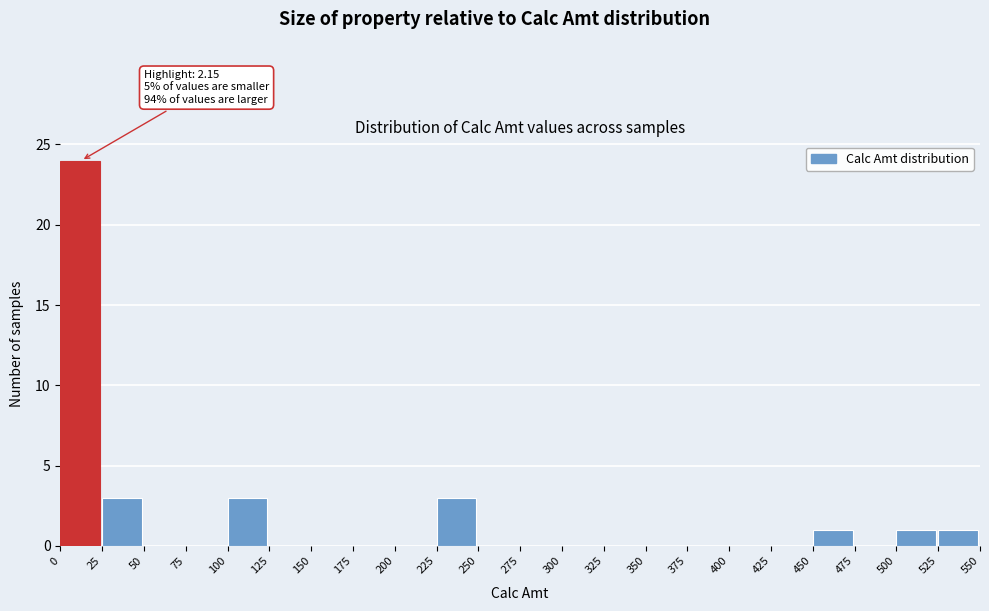

Which range on the x-axis has the tallest bar?

0 to 25